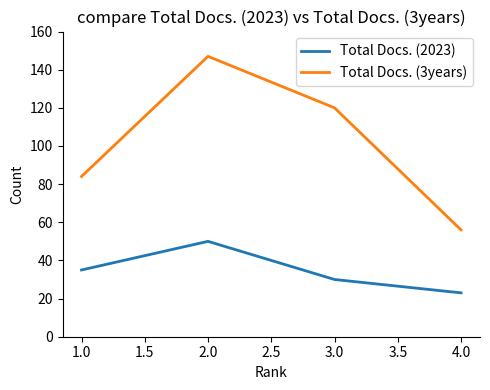

Which label corresponds to the smallest value in the chart?

4.0